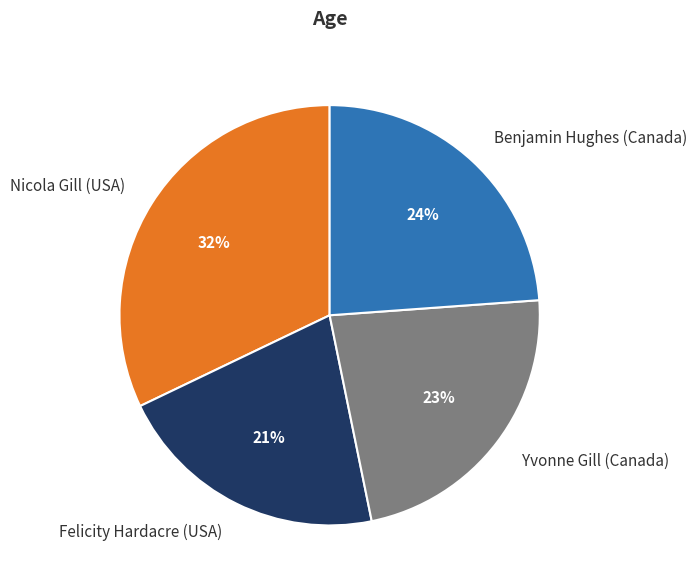

How many segments does this pie chart have?

4